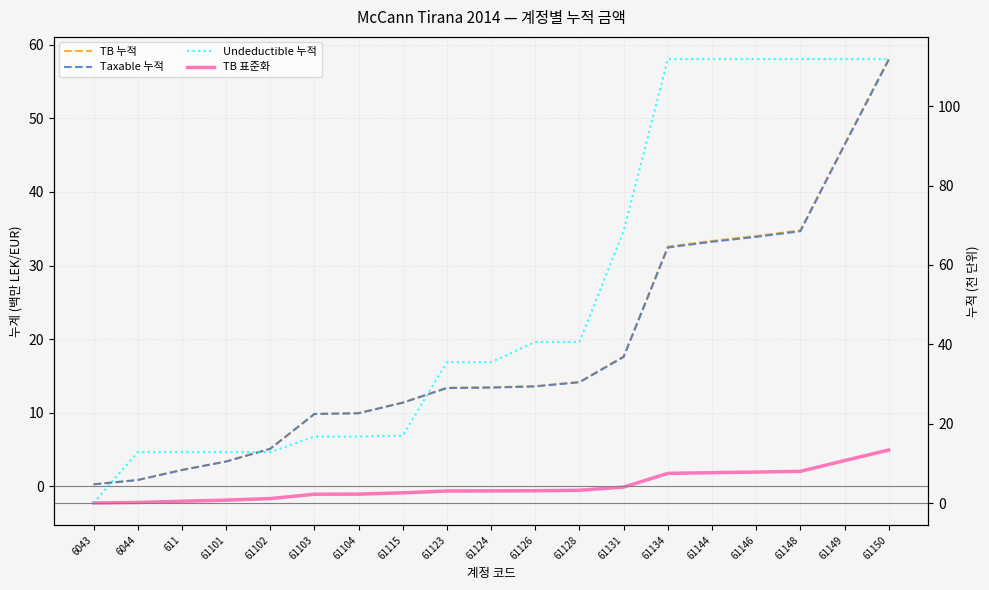

Reading left to right, what are all the values shown in this chart?

TB 누적: 6043=0.3	6044=0.8	611=2.2	61101=3.4	61102=5.1	61103=9.8	61104=9.9	61115=11.4	61123=13.4	61124=13.4	61126=13.6	61128=14.2	61131=17.6	61134=32.6	61144=33.3	61146=34.0	61148=34.8	61149=46.5	61150=58.1
Taxable 누적: 6043=0.3	6044=0.8	611=2.2	61101=3.3	61102=5.1	61103=9.8	61104=9.9	61115=11.3	61123=13.3	61124=13.4	61126=13.6	61128=14.1	61131=17.6	61134=32.5	61144=33.2	61146=33.9	61148=34.7	61149=46.4	61150=58.0
TB 표준화: 6043=-2.3	6044=-2.2	611=-2.1	61101=-1.9	61102=-1.7	61103=-1.1	61104=-1.1	61115=-0.9	61123=-0.7	61124=-0.6	61126=-0.6	61128=-0.6	61131=-0.1	61134=1.7	61144=1.8	61146=1.9	61148=2.0	61149=3.5	61150=4.9
Undeductible 누적: 6043=0.0	6044=12.8	611=12.8	61101=12.8	61102=12.8	61103=16.7	61104=16.7	61115=17.0	61123=35.5	61124=35.5	61126=40.6	61128=40.6	61131=68.6	61134=111.9	61144=111.9	61146=111.9	61148=111.9	61149=111.9	61150=111.9